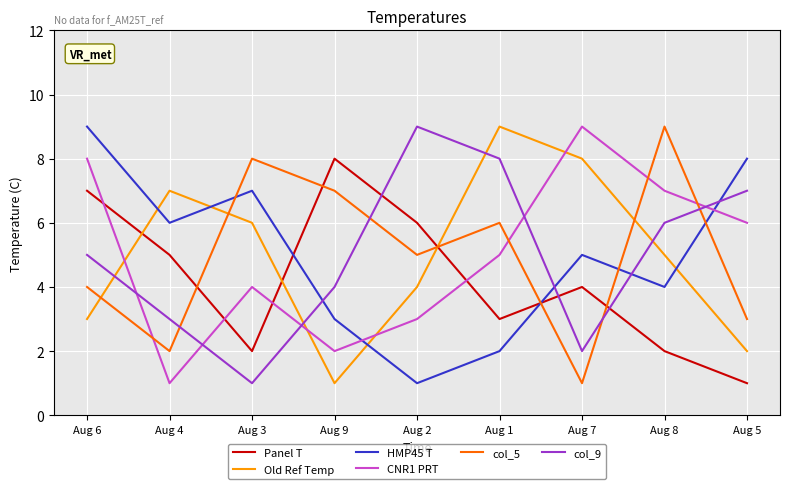

The value of Panel T at Aug 7 is 4. True or false?

True